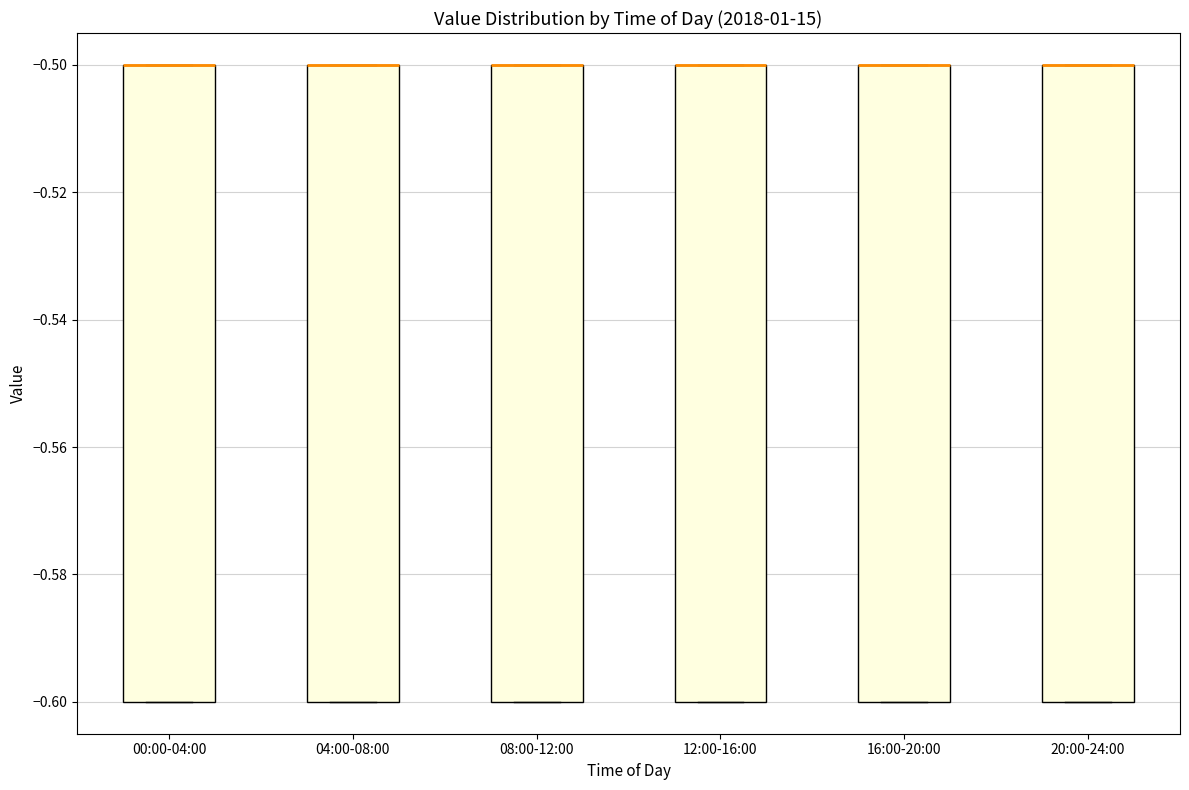

Reading left to right, transcribe this box plot: for each box, give where its median line is, the range the box spans, and where its two whiskers end, as read against the y-axis. The values are not printed on the chart, so give them approximately, as read against the axis.

00:00-04:00: median -0.5 (drawn on the box's upper edge), box -0.6 to -0.5, whiskers -0.6 to -0.5
04:00-08:00: median -0.5 (drawn on the box's upper edge), box -0.6 to -0.5, whiskers -0.6 to -0.5
08:00-12:00: median -0.5 (drawn on the box's upper edge), box -0.6 to -0.5, whiskers -0.6 to -0.5
12:00-16:00: median -0.5 (drawn on the box's upper edge), box -0.6 to -0.5, whiskers -0.6 to -0.5
16:00-20:00: median -0.5 (drawn on the box's upper edge), box -0.6 to -0.5, whiskers -0.6 to -0.5
20:00-24:00: median -0.5 (drawn on the box's upper edge), box -0.6 to -0.5, whiskers -0.6 to -0.5